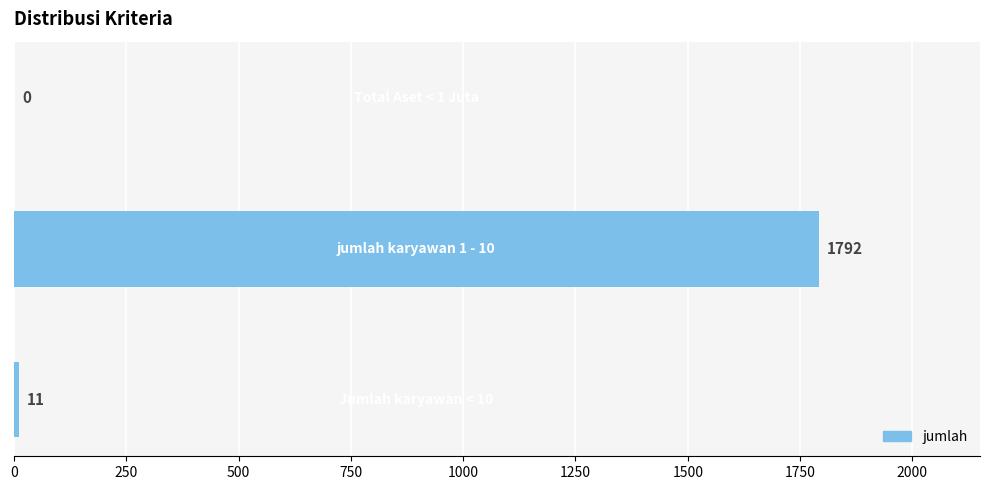

What is the sum of all values?

1803